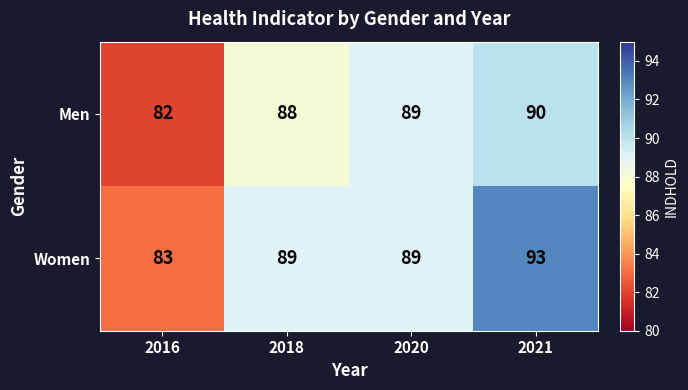

List the series in order of their overall mean, highest first.

Women, Men